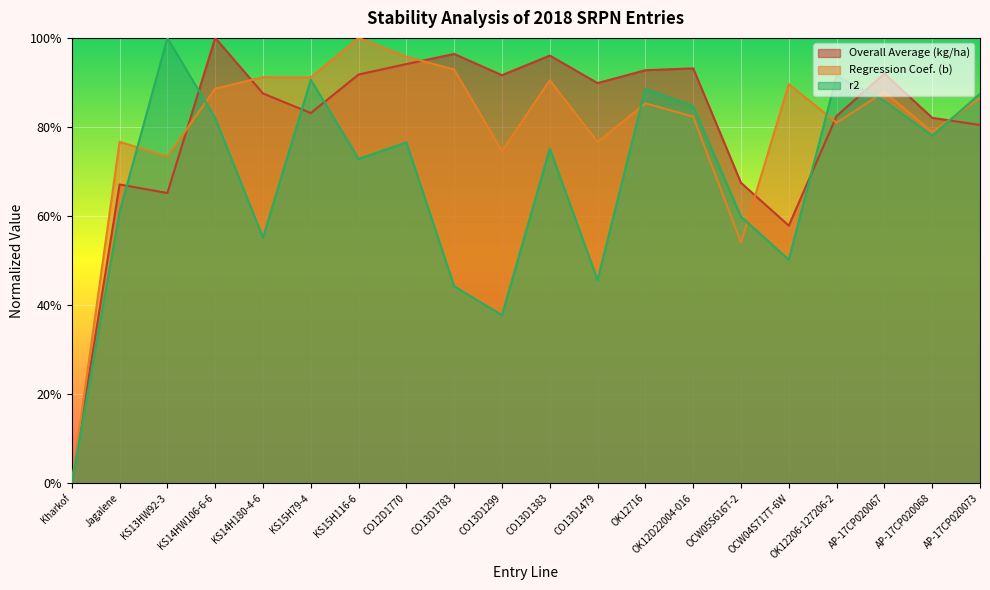

Which series has the largest range (max minus min)?

Overall Average (kg/ha)